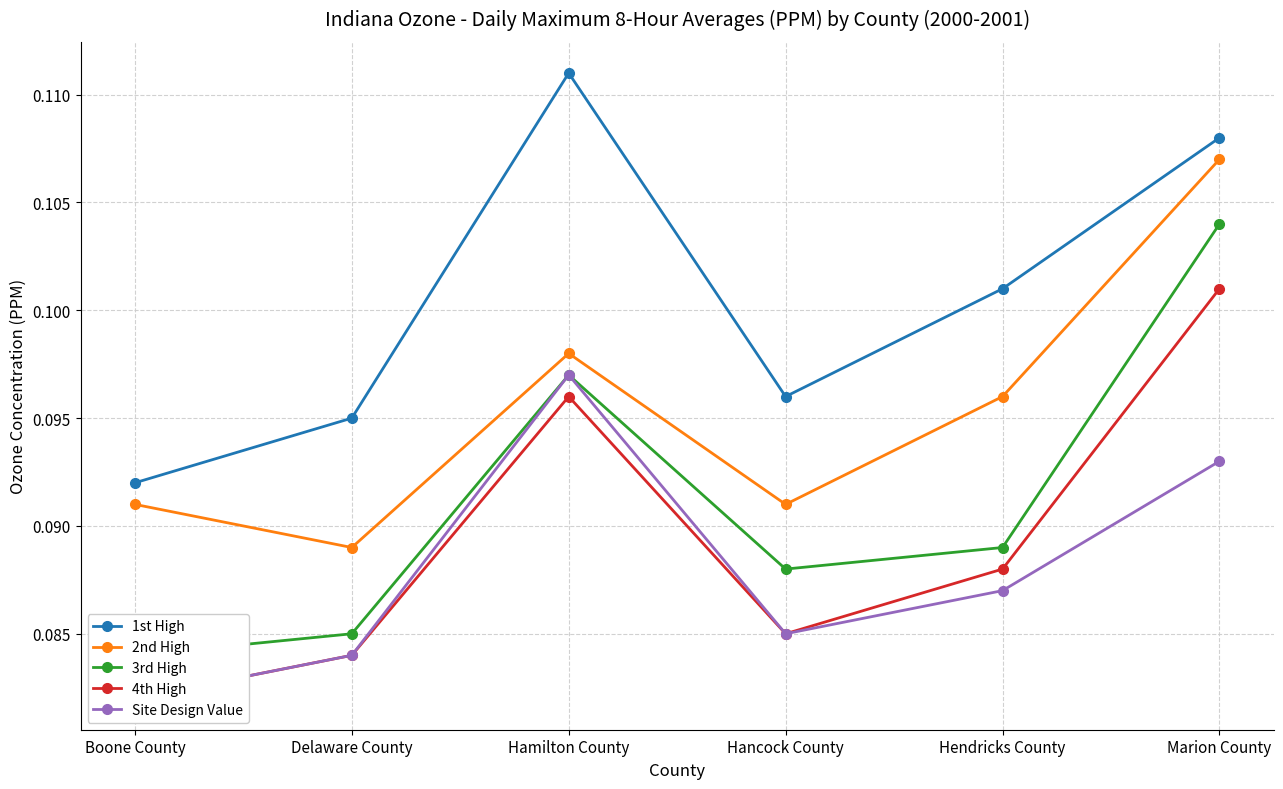

The Site Design Value series shows 0.1 at Marion County. True or false?

False